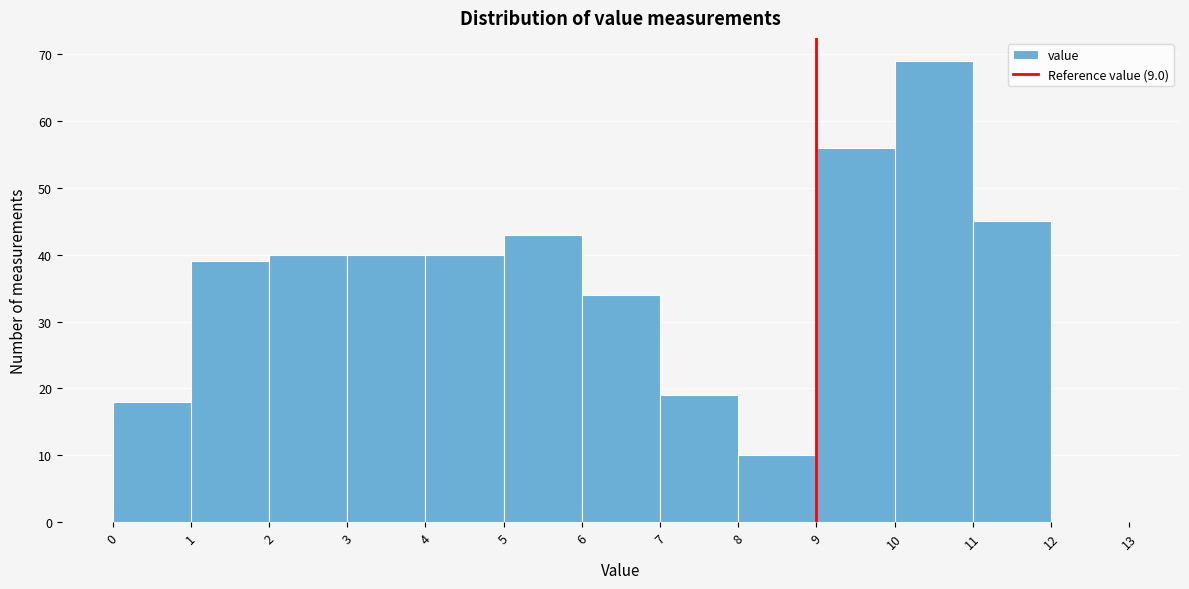

Reading left to right, transcribe this chart: for each bar, give the range it covers on the x-axis and its height. The values are not printed on the chart, so give them approximately, as read against the axis.

0 to 1: 18
1 to 2: 39
2 to 3: 40
3 to 4: 40
4 to 5: 40
5 to 6: 43
6 to 7: 34
7 to 8: 19
8 to 9: 10
9 to 10: 56
10 to 11: 69
11 to 12: 45
12 to 13: 0